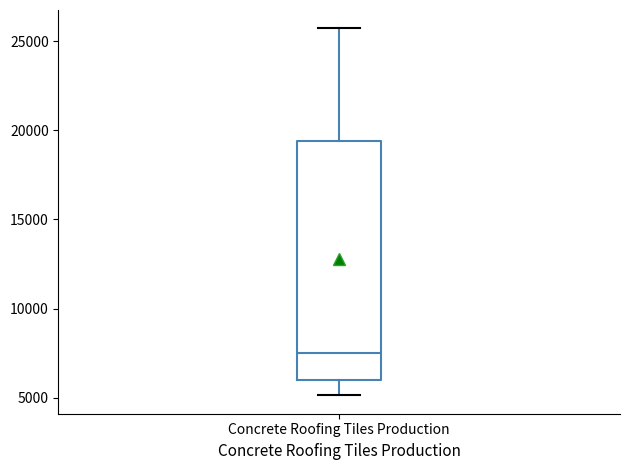

Read this box plot against the y-axis: the position of the median line, the range covered by the box, and the ends of both whiskers. The values are not printed on the chart, so give them approximately, as read against the axis.

median 7500, box 6000 to 19500, whiskers 5000 to 25500